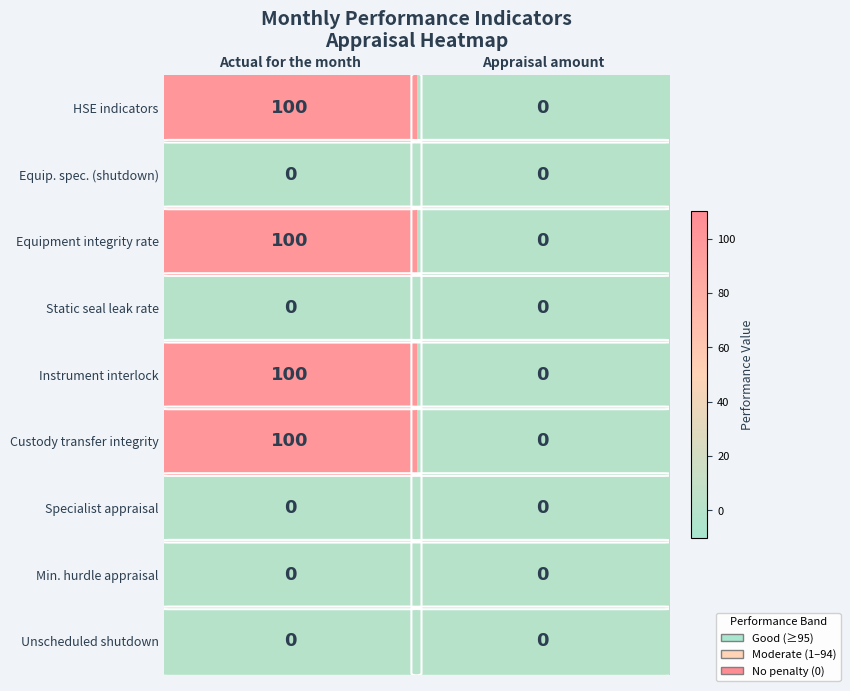

What is the maximum value shown in the chart?

100